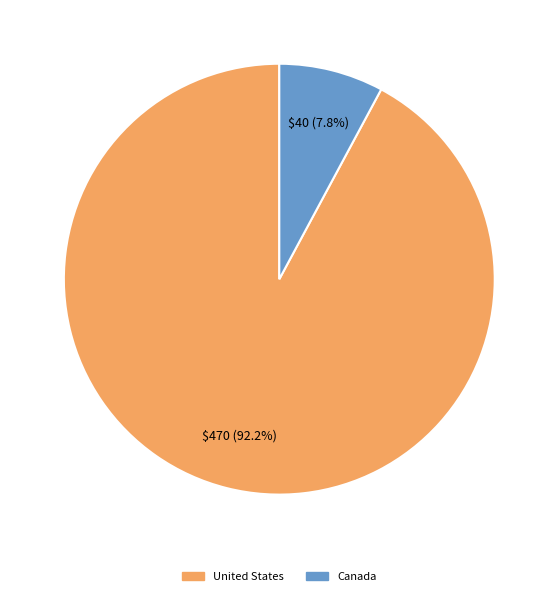

What percentage is the United States slice, to the nearest percent?

92%